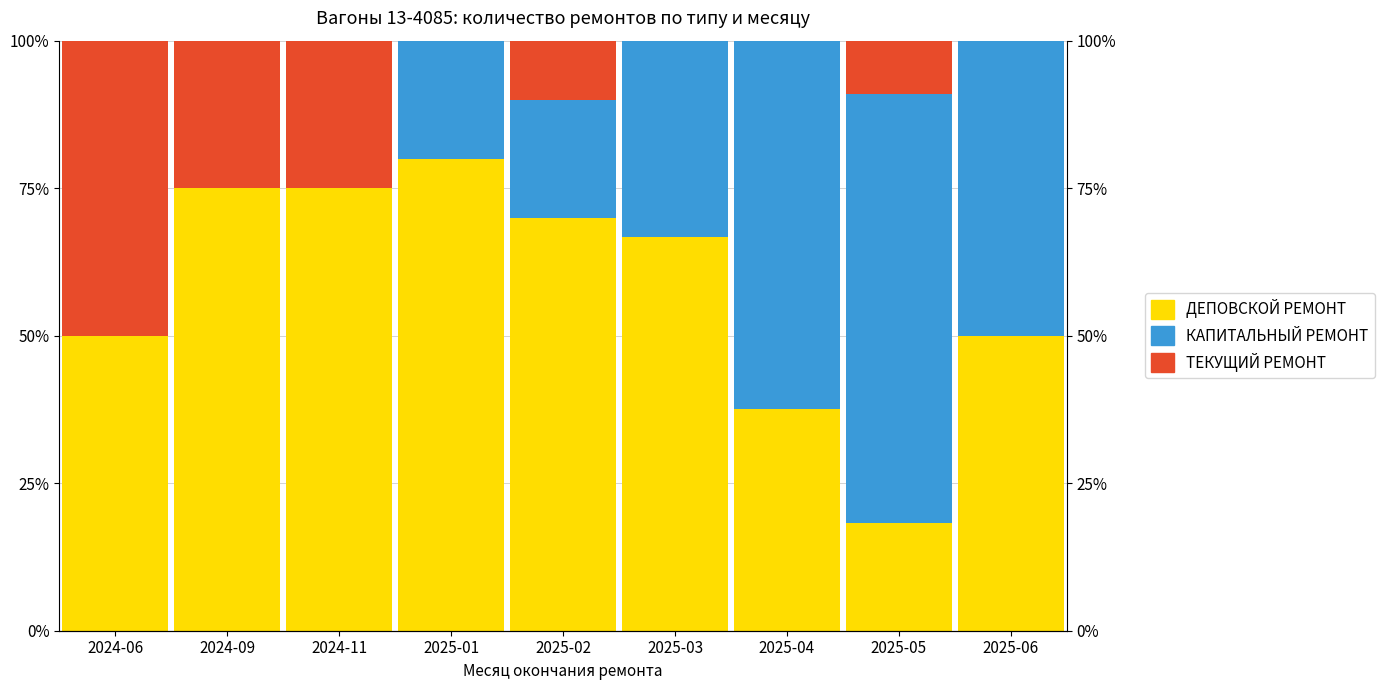

What are all the series names shown in the legend?

ДЕПОВСКОЙ РЕМОНТ, КАПИТАЛЬНЫЙ РЕМОНТ, ТЕКУЩИЙ РЕМОНТ